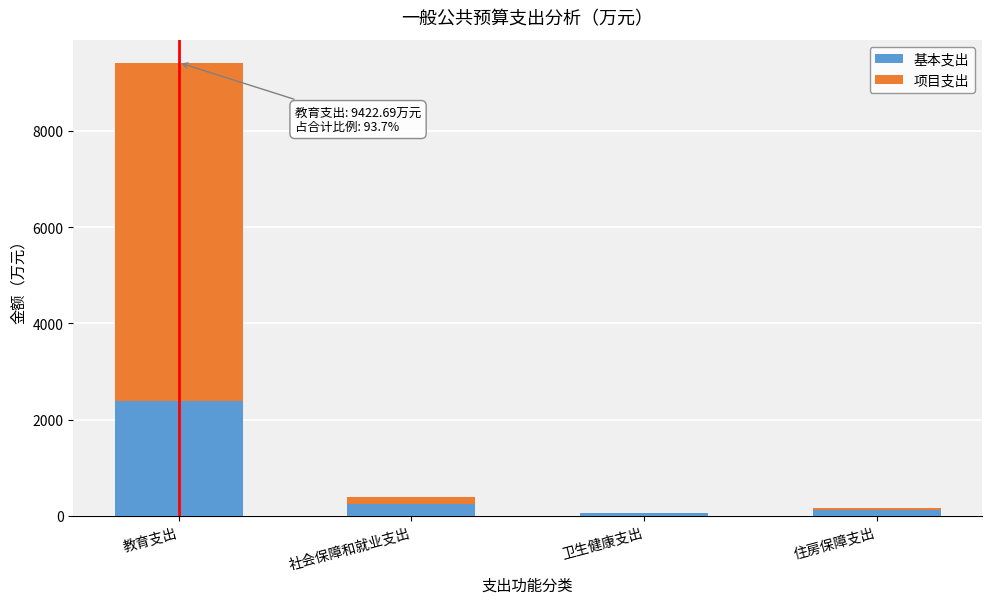

The 基本支出 series shows 2395.0 at 教育支出. True or false?

True